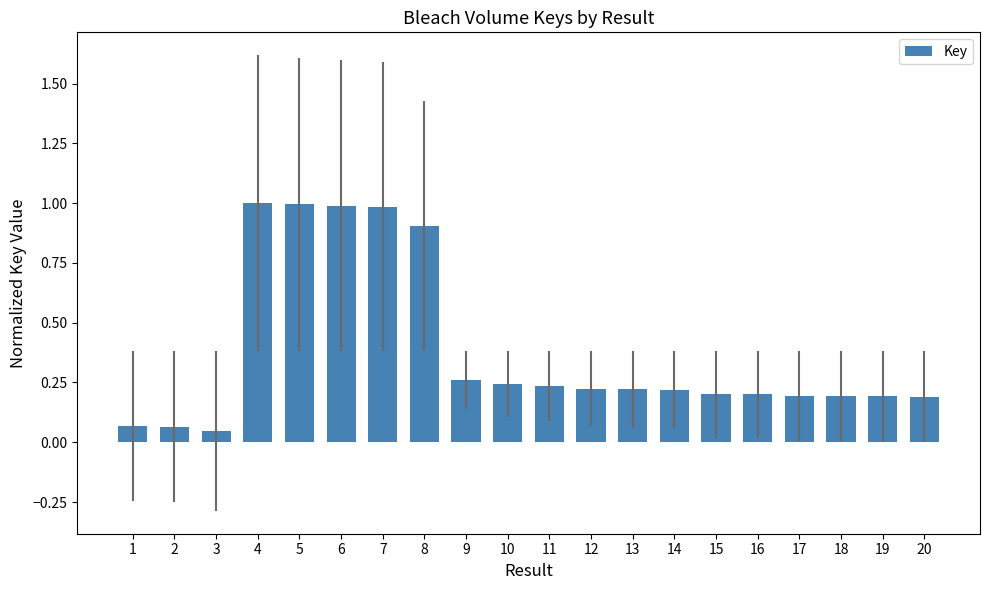

Is it true that the value at 1 is 0.0?

False